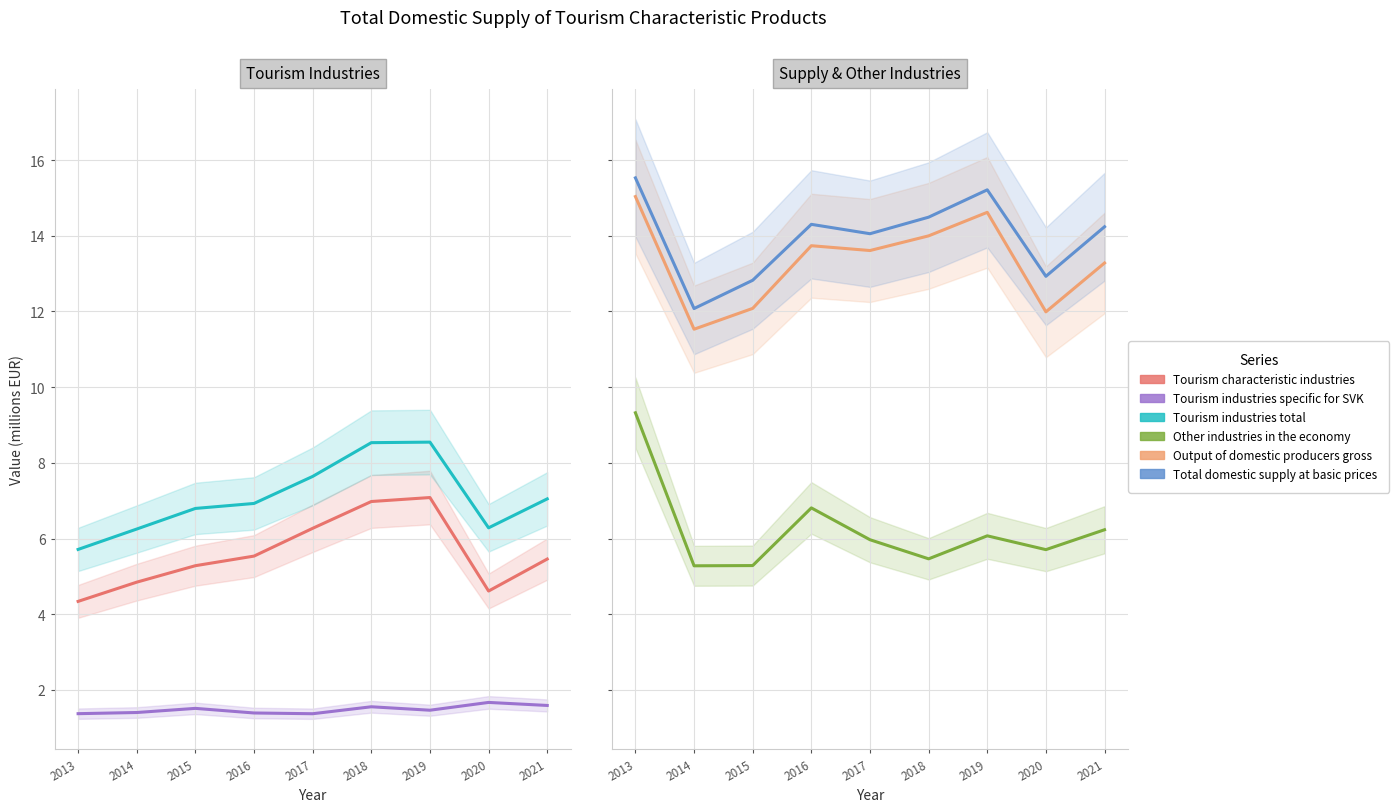

The Tourism industries specific for SVK series shows 2.2 at 2021. True or false?

False